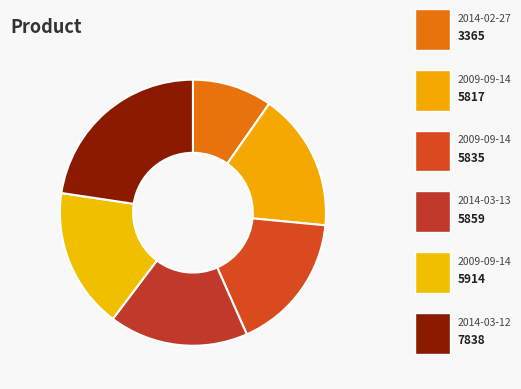

How many slices are in this pie chart?

6